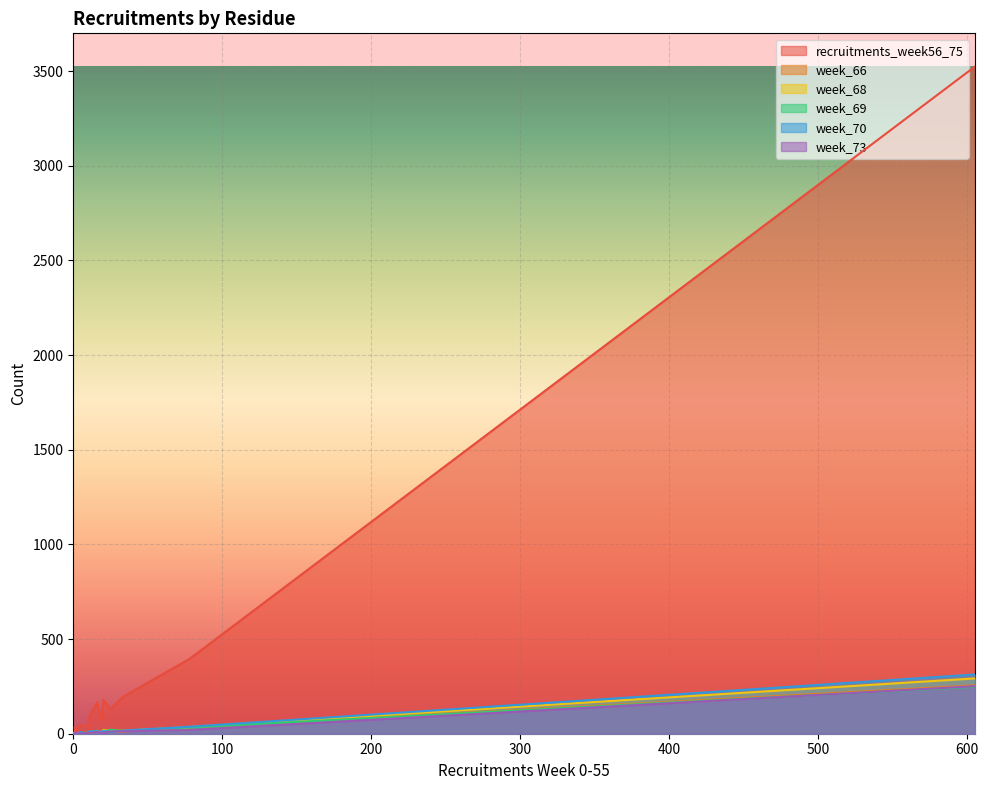

True or false: week_70 has a value of 0 at residue_7.

True